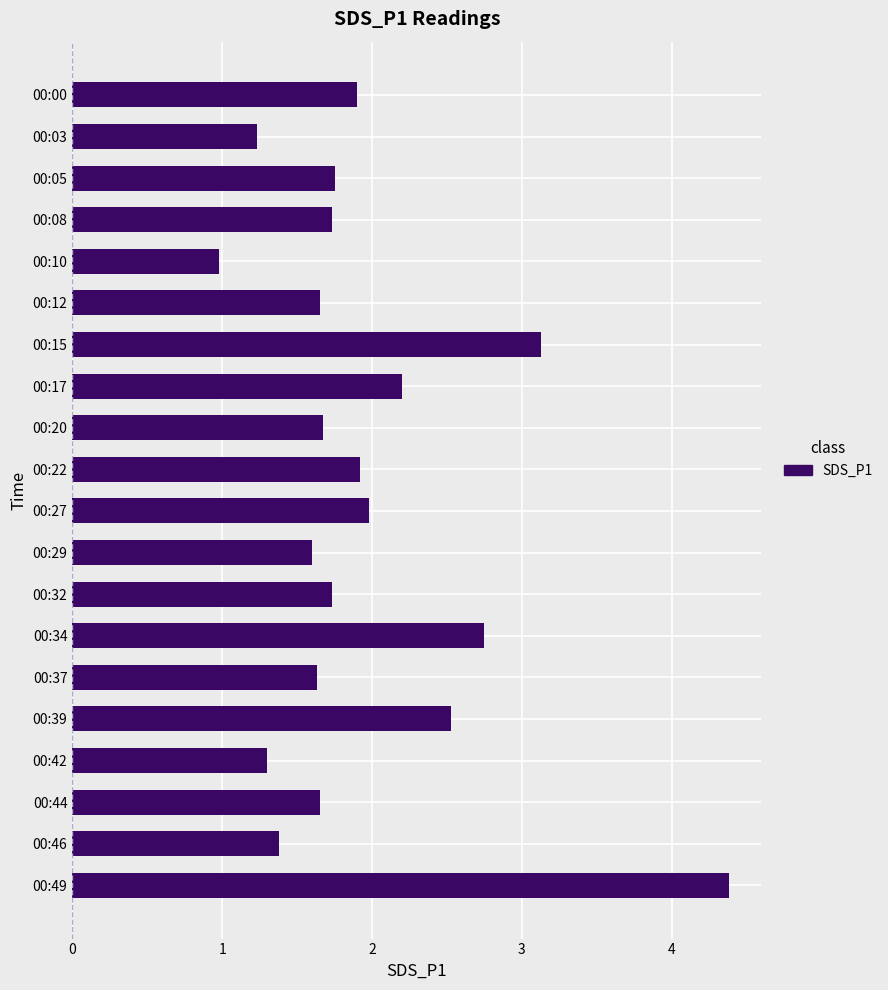

What is the difference between the maximum and minimum values?

3.4